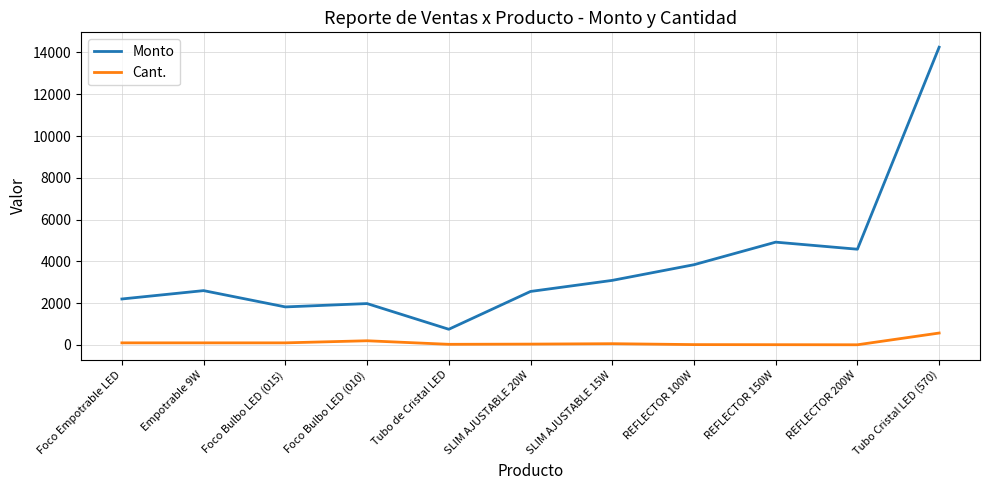

The value of Monto at SLIM AJUSTABLE 15W is 3090.0. True or false?

True